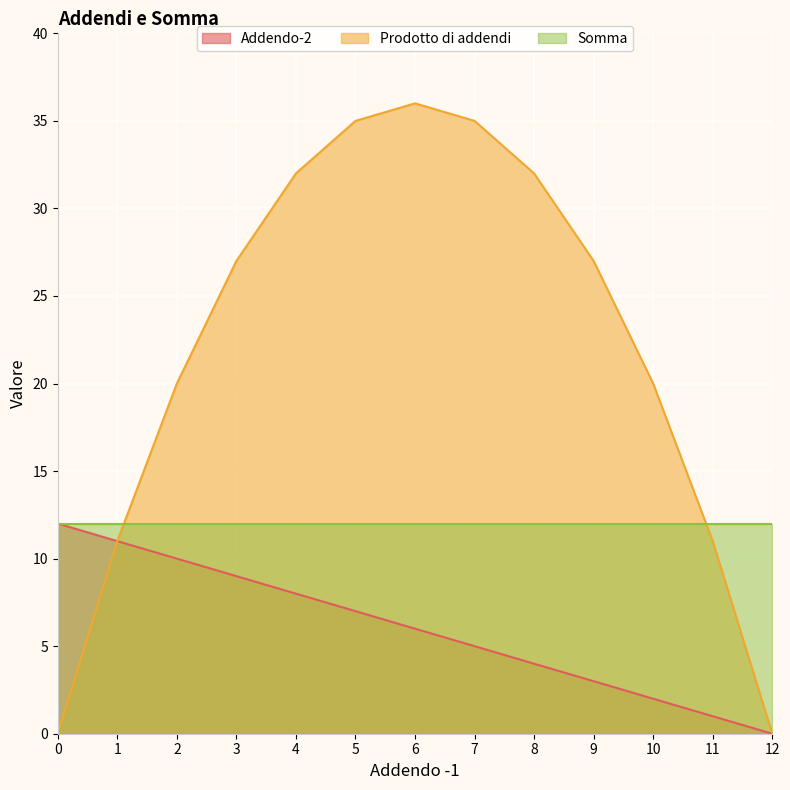

What is the difference between the maximum and second lowest values in the Prodotto di addendi series?

36